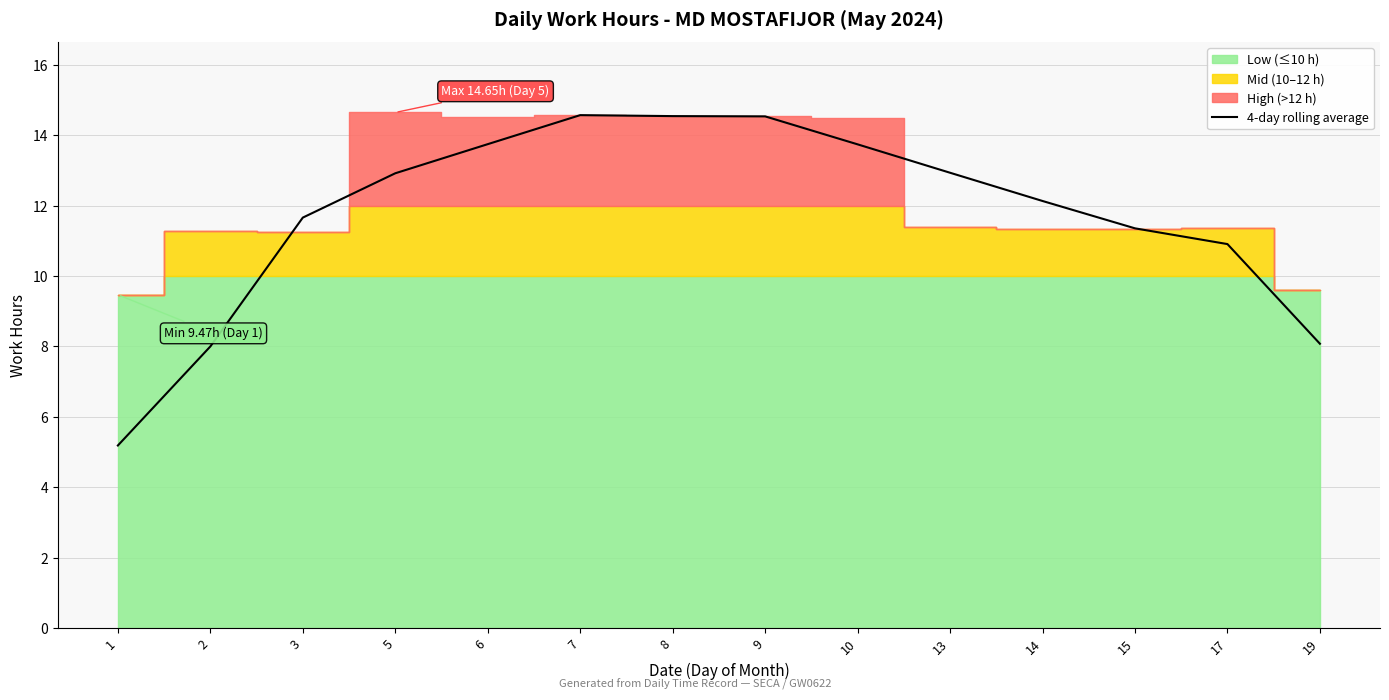

What is the difference between the values at 7 and 19?

6.5